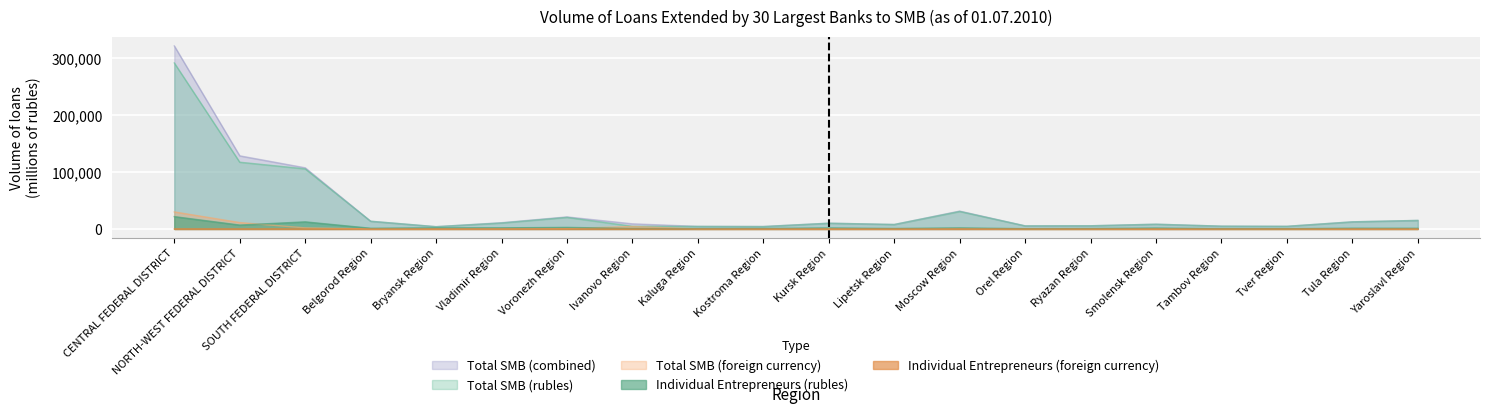

Rank the series by their maximum value, from lowest to highest.

Individual Entrepreneurs (foreign currency), Individual Entrepreneurs (rubles), Total SMB (foreign currency), Total SMB (rubles), Total SMB (combined)